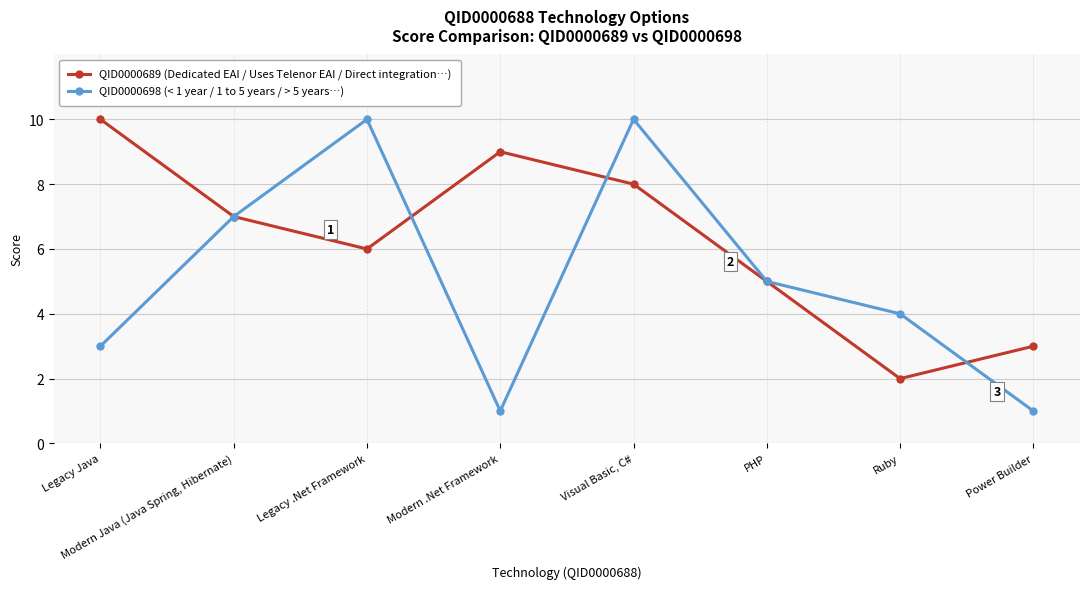

What position from the left is Ruby?

7